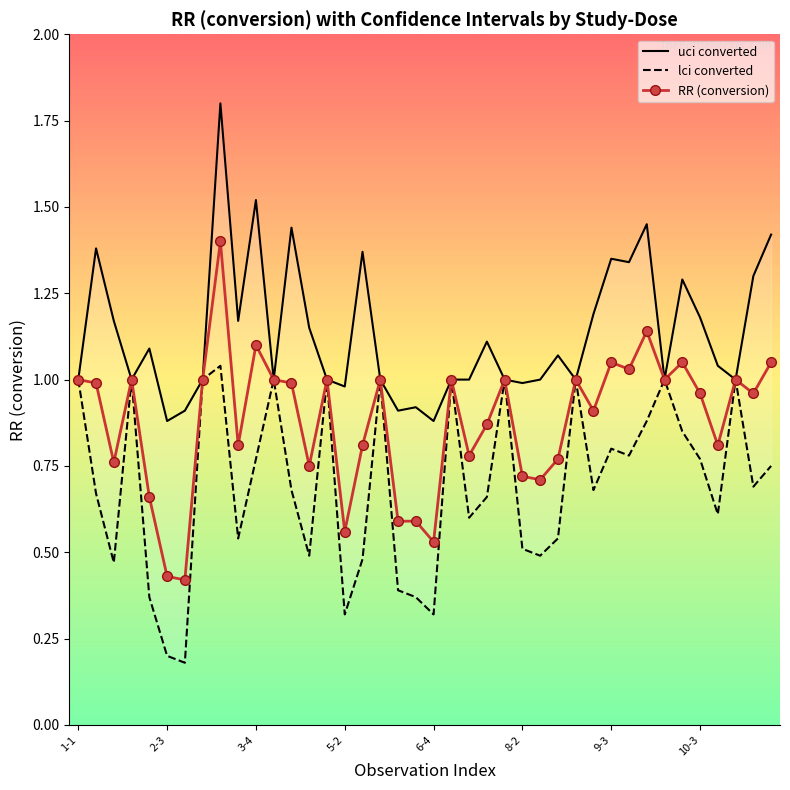

List the series in order of their overall mean, lowest first.

lci converted, RR (conversion), uci converted